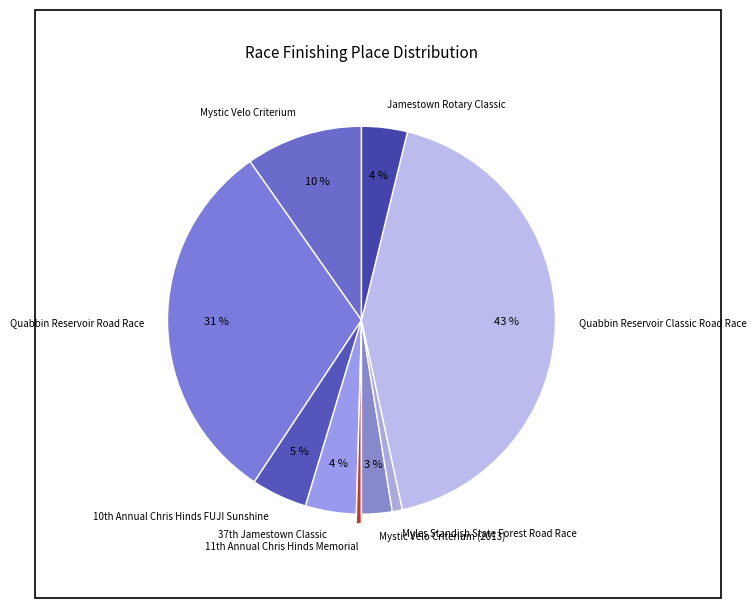

Is it true that Quabbin Reservoir Road Race is 21% of the pie?

False